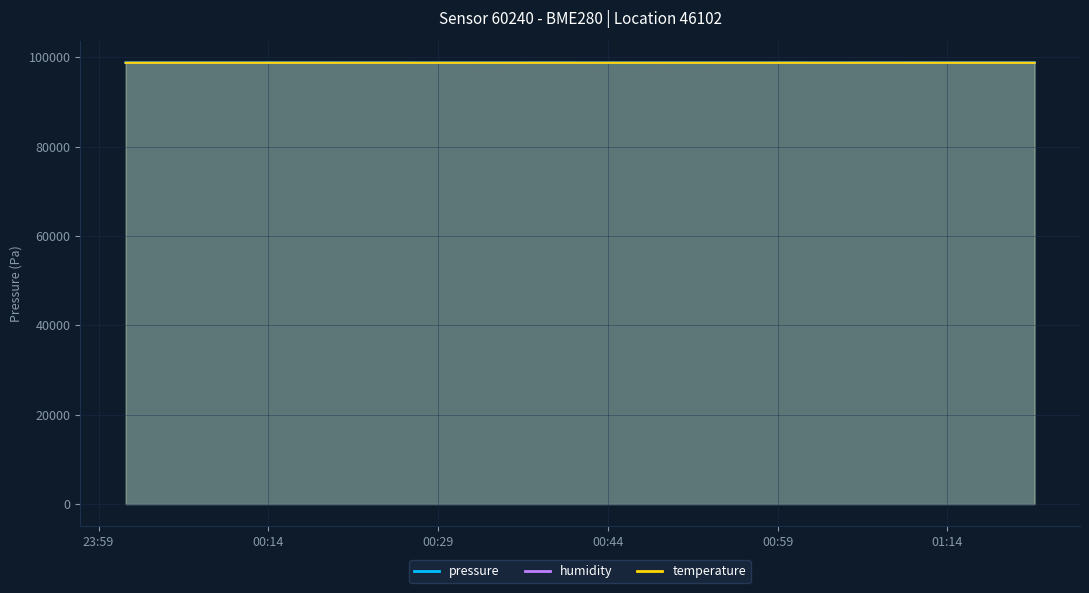

Which category has the lowest value in the pressure series?

2023-07-09T00:46:14